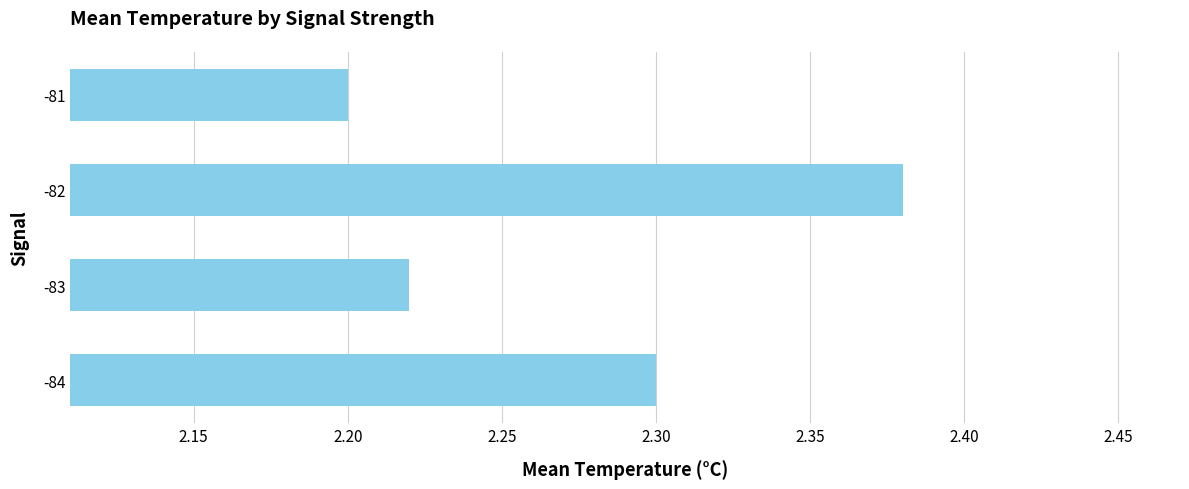

Count the number of data series in this chart.

1